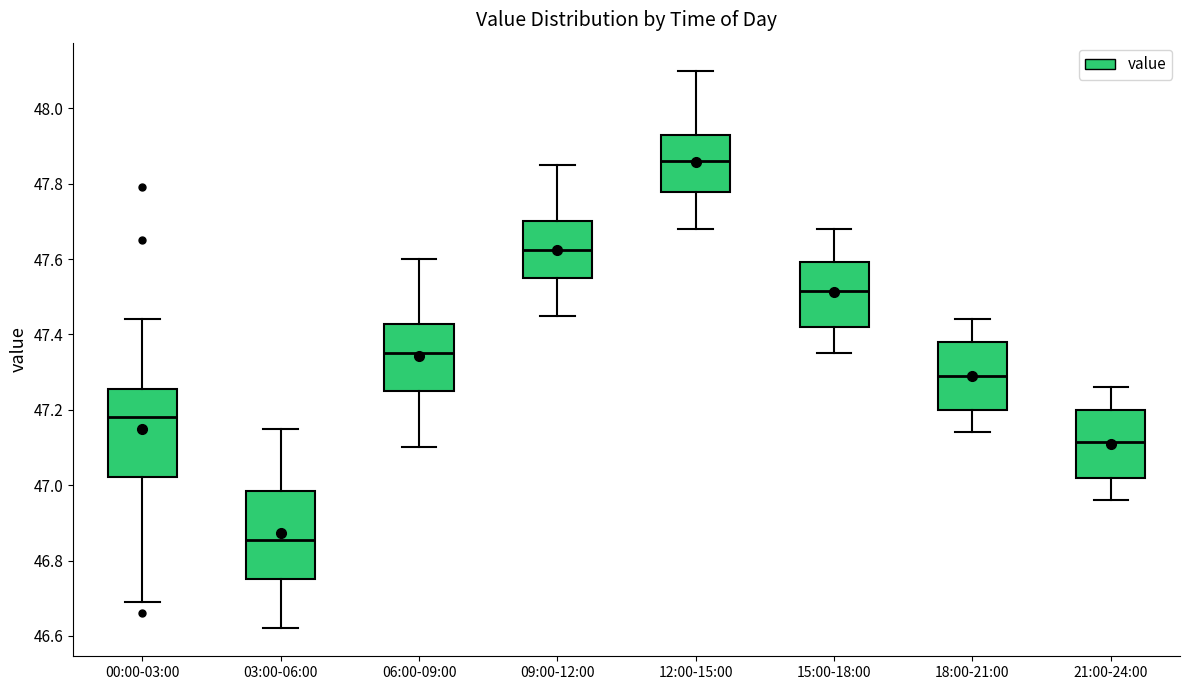

Where is the upper edge of the box for 18:00-21:00 on the y-axis? The values are not printed on the chart, so give them approximately, as read against the axis.

47.38